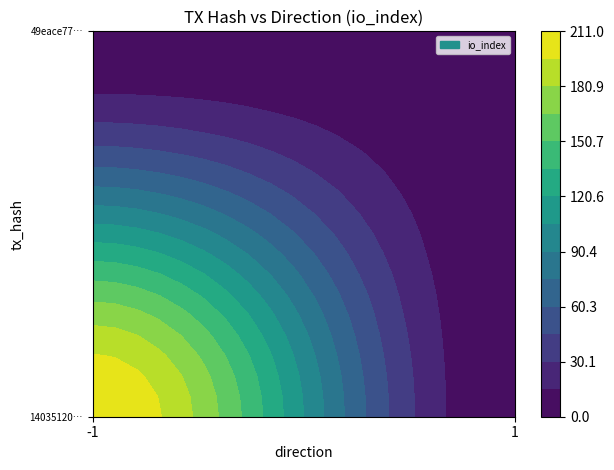

True or false: 49eace77f27e00681a0d31c6ad759c8b04a8d18 has a value of 1 at io_index.

True